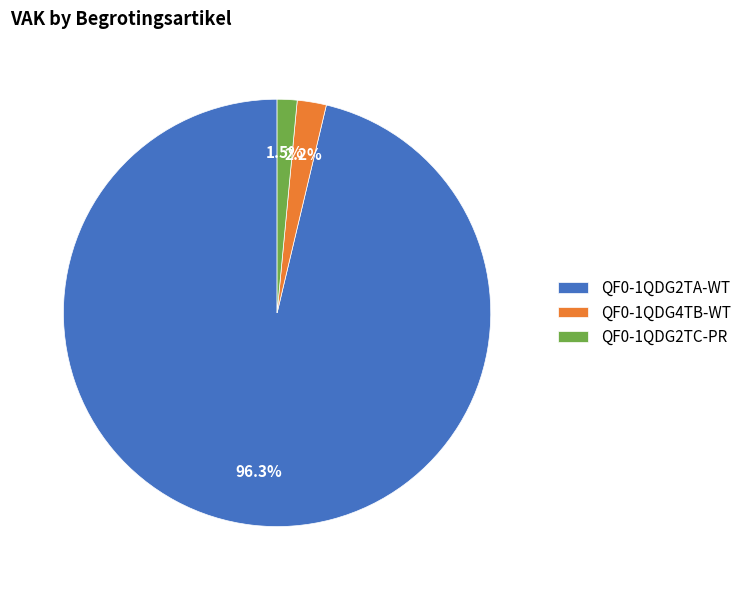

To the nearest percent, what is the difference between the largest and smallest slice percentages?

95%